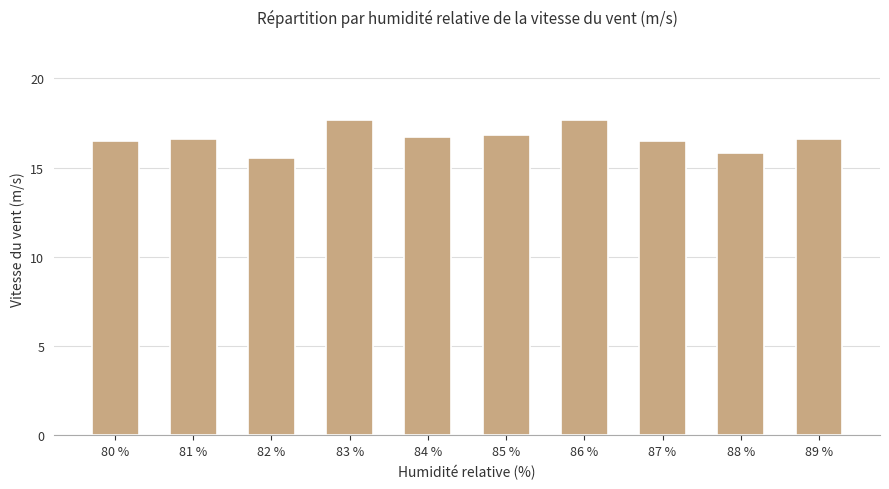

The value at 89 % is 16.6. True or false?

True